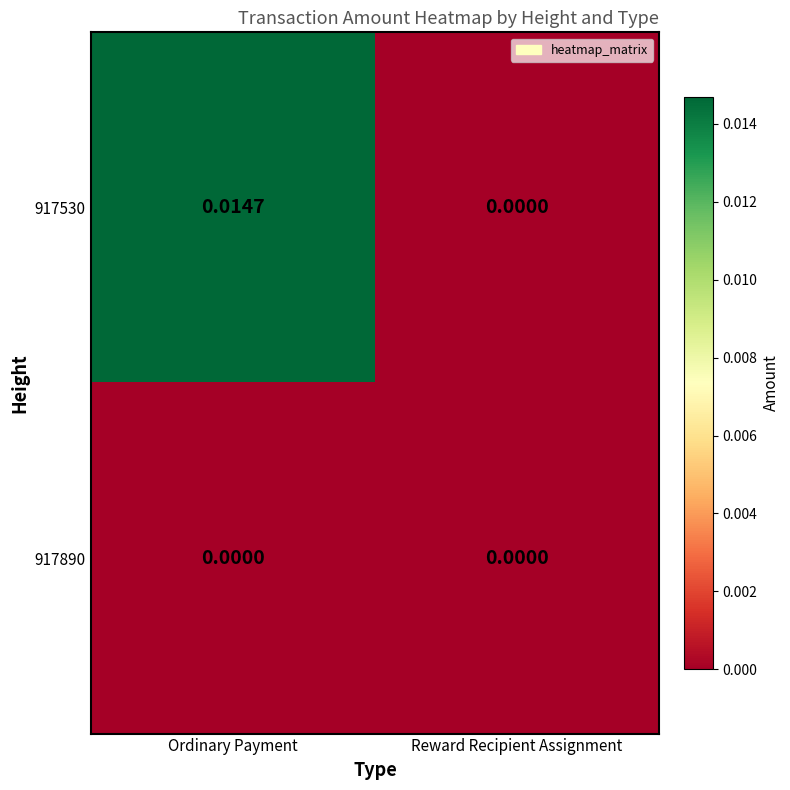

List the series in order of their peak value, lowest first.

917890, 917530